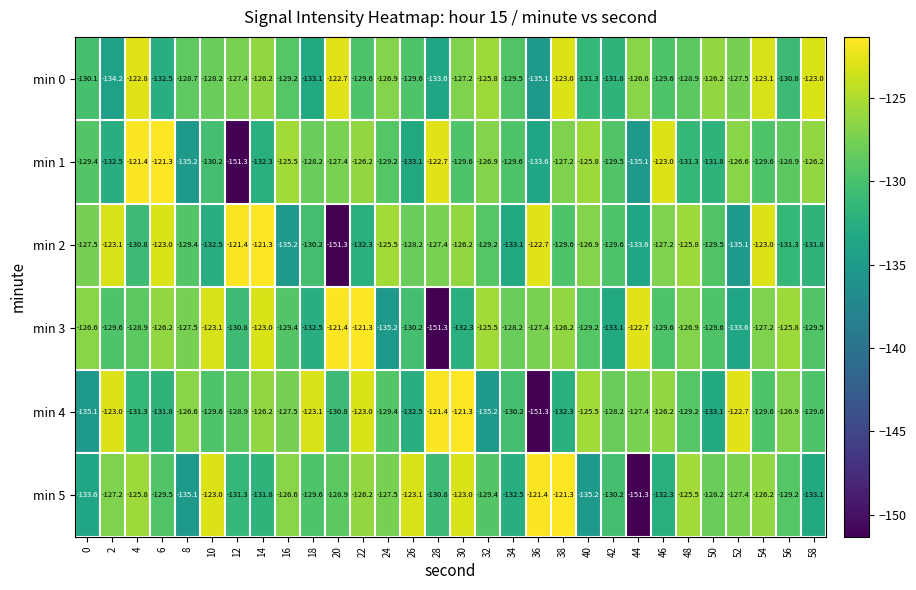

Where is min 0 nearest to the value -128?

10